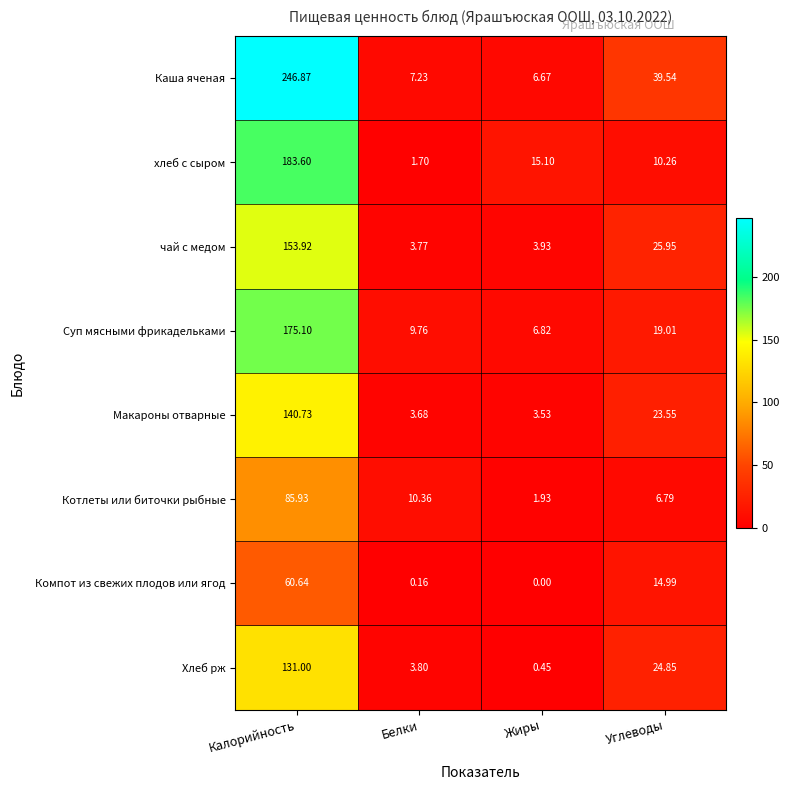

At which label does хлеб с сыром reach its minimum?

Белки